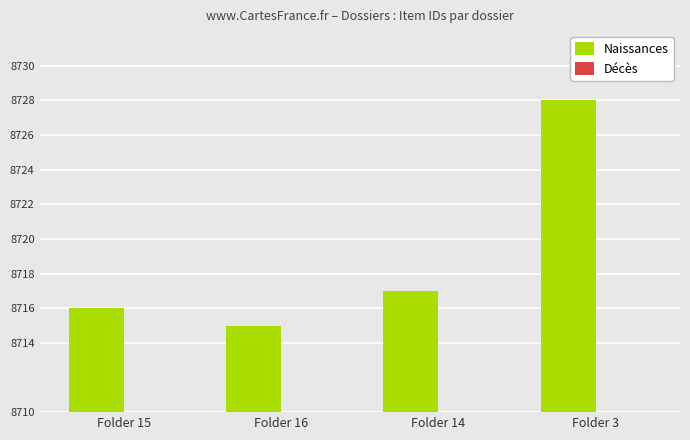

Which category has the highest value in the Naissances series?

Folder 3